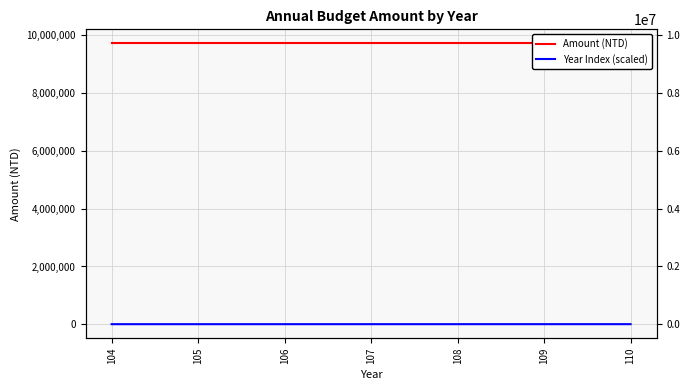

How many values in the Year Index (scaled) series are below 9630?

3